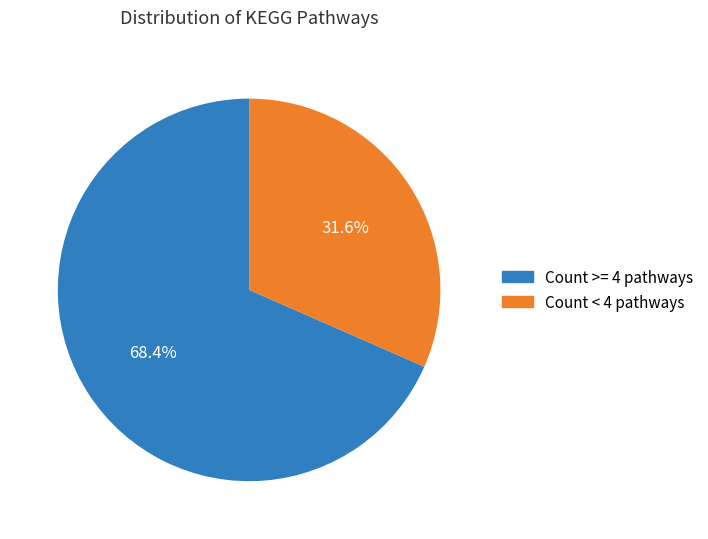

Does any single category account for the majority?

Yes